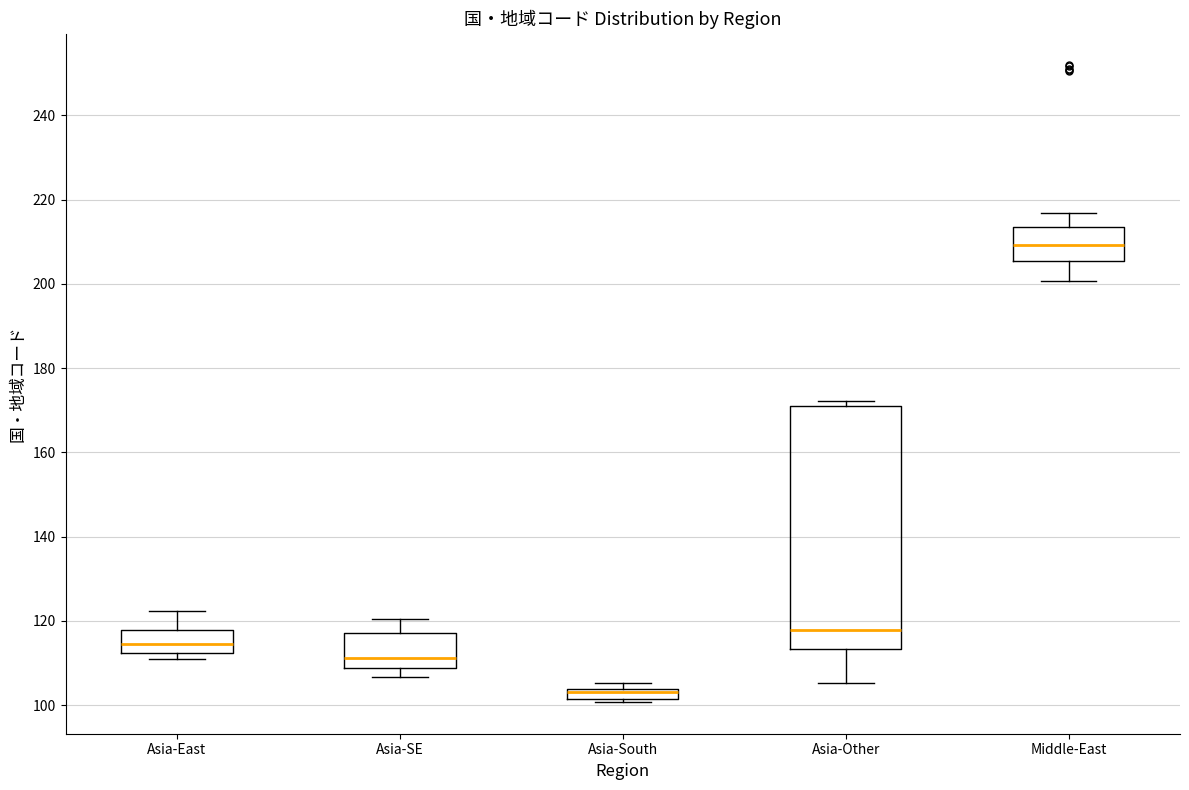

Which box is the tallest, from its lower edge to its upper edge?

Asia-Other